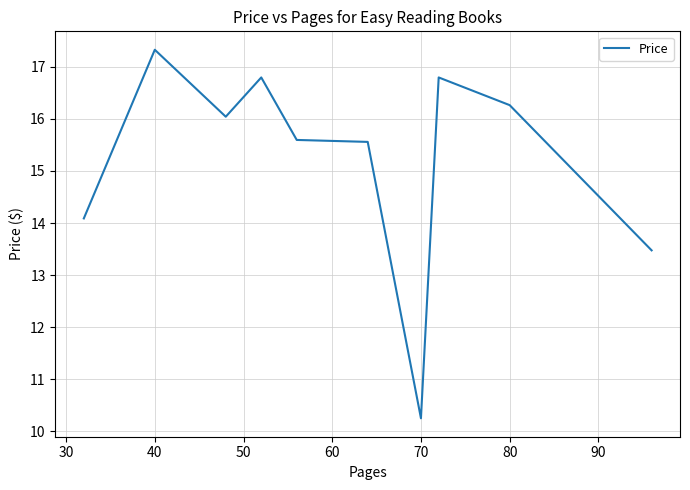

What is the difference between the maximum and minimum values?

7.1